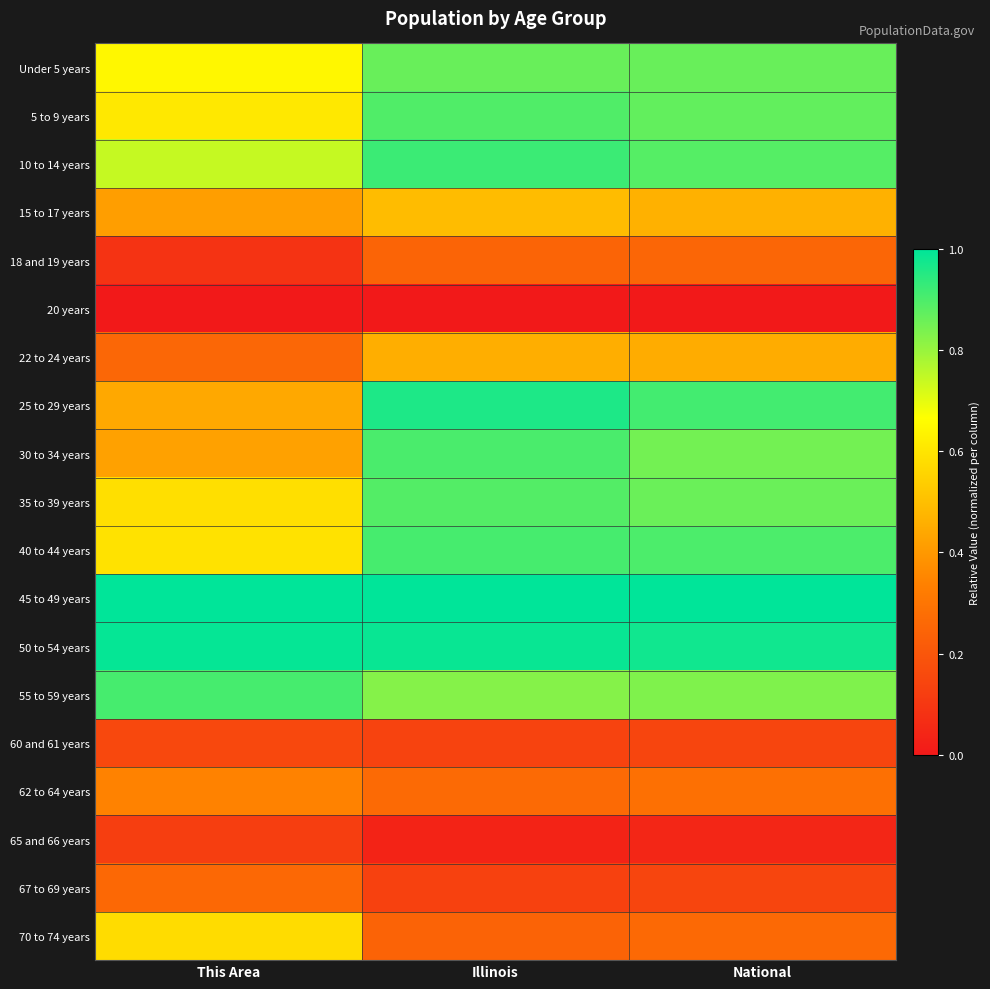

Which series changed the most between Illinois and National?

30 to 34 years